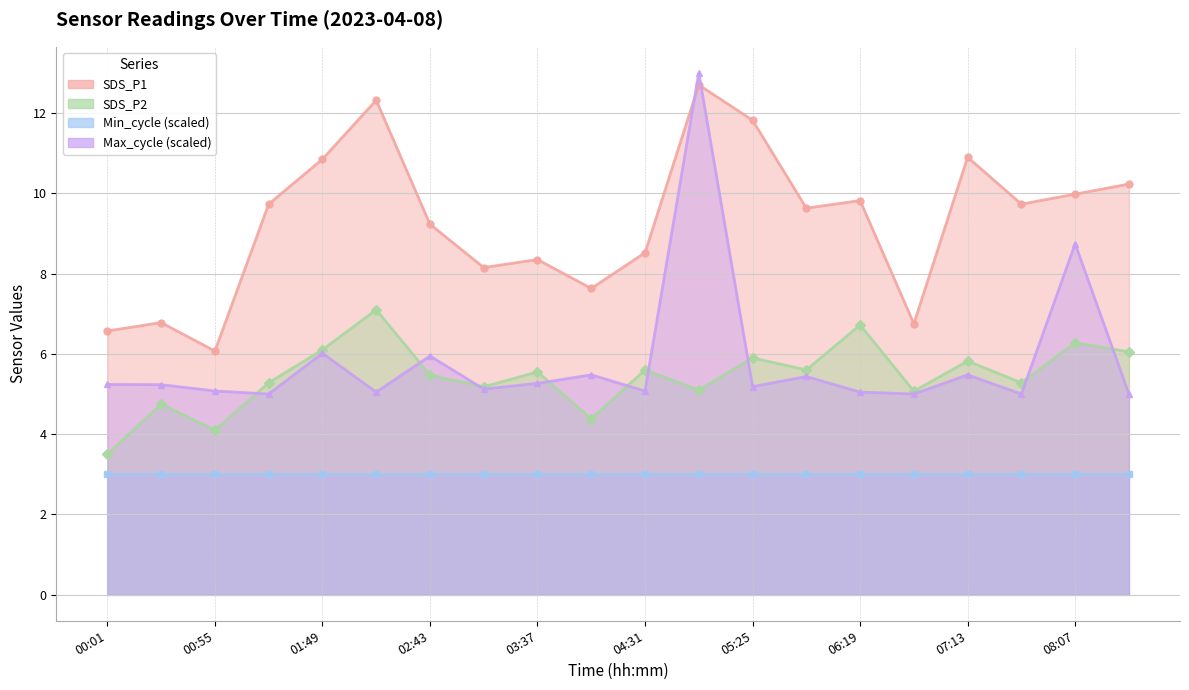

True or false: SDS_P2 has more than 1 points higher than both neighbors.

True